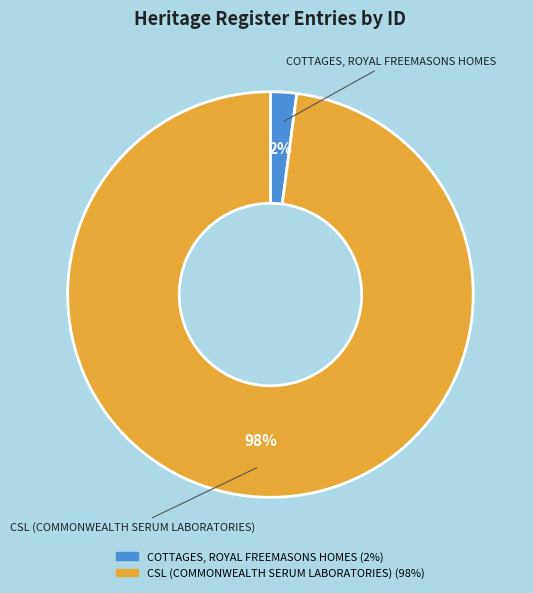

Which slice is the smallest?

COTTAGES, ROYAL FREEMASONS HOMES